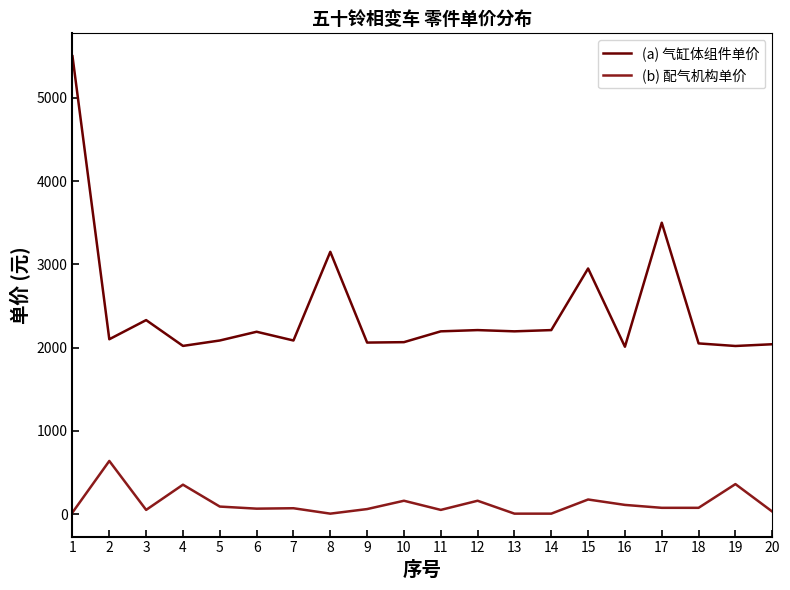

Rank the series by their maximum value, from lowest to highest.

(b) 配气机构单价, (a) 气缸体组件单价